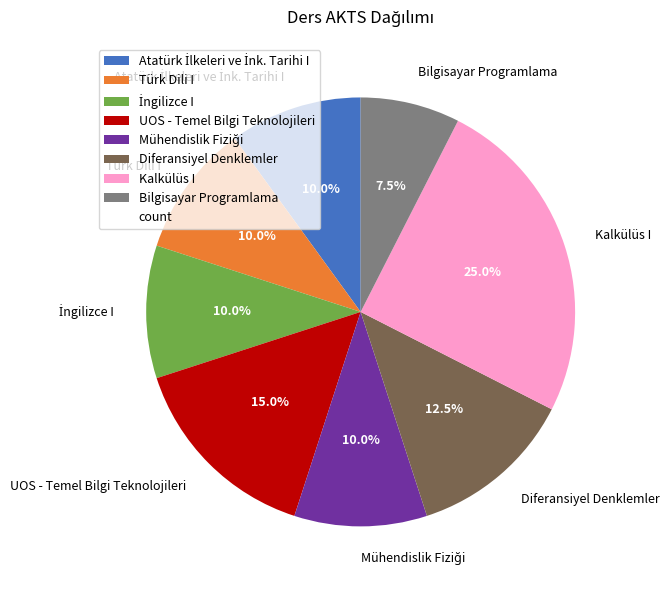

What is the largest slice in the pie chart?

Kalkülüs I